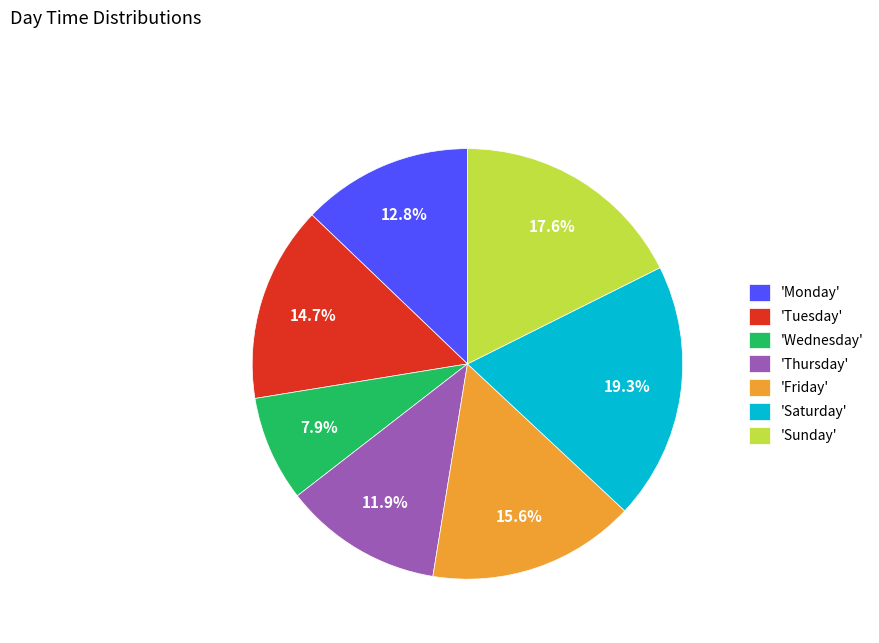

Approximately how many times larger is the value at 'Wednesday' compared to 'Tuesday'?

0.5